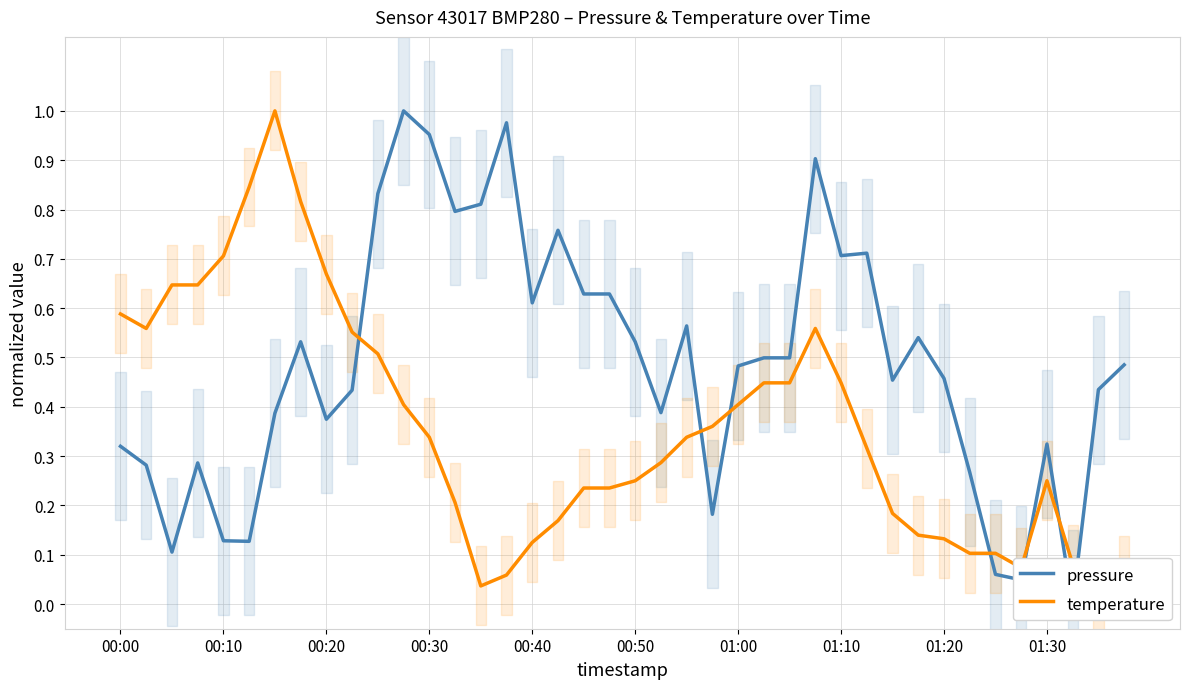

Reading left to right, what are all the values shown in this chart?

pressure: 0.3	0.3	0.1	0.3	0.1	0.1	0.4	0.5	0.4	0.4	0.8	1.0	1.0	0.8	0.8	1.0	0.6	0.8	0.6	0.6	0.5	0.4	0.6	0.2	0.5	0.5	0.5	0.9	0.7	0.7	0.5	0.5	0.5	0.3	0.1	0.0	0.3	0.0	0.4	0.5
temperature: 0.6	0.6	0.6	0.6	0.7	0.8	1.0	0.8	0.7	0.6	0.5	0.4	0.3	0.2	0.0	0.1	0.1	0.2	0.2	0.2	0.2	0.3	0.3	0.4	0.4	0.4	0.4	0.6	0.4	0.3	0.2	0.1	0.1	0.1	0.1	0.1	0.2	0.1	0.0	0.1